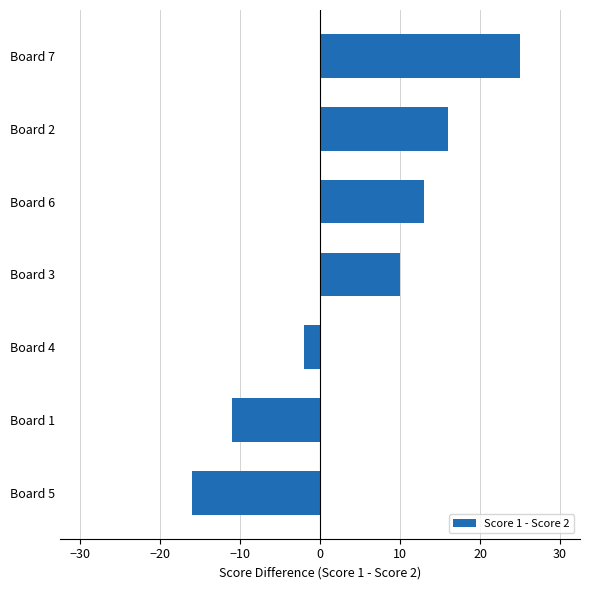

The chart shows a value of 2 at Board 3. True or false?

False